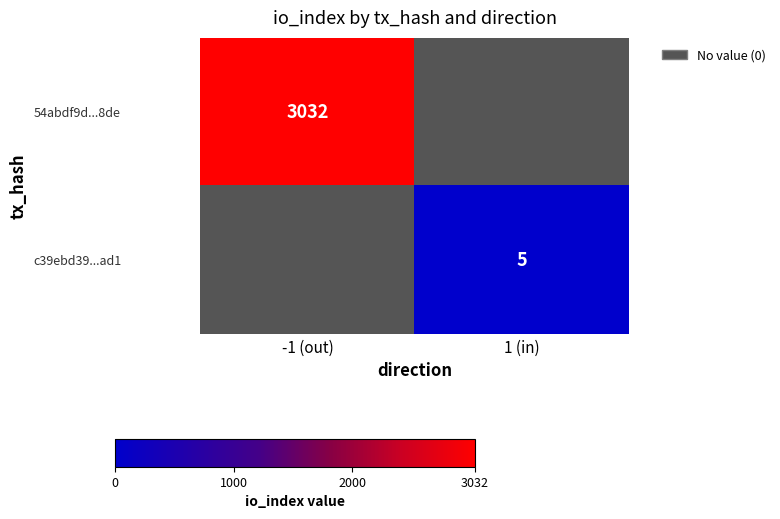

The 54abdf9d...8de series shows 3032 at -1 (out). True or false?

True